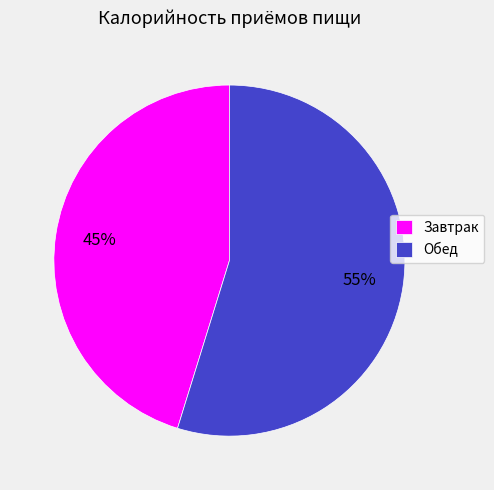

What is the ratio of the value at Обед to the value at Завтрак?

1.2